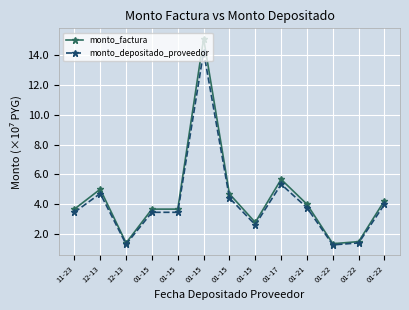

What is the difference between the maximum and minimum values in the monto_depositado_proveedor series?

12.9